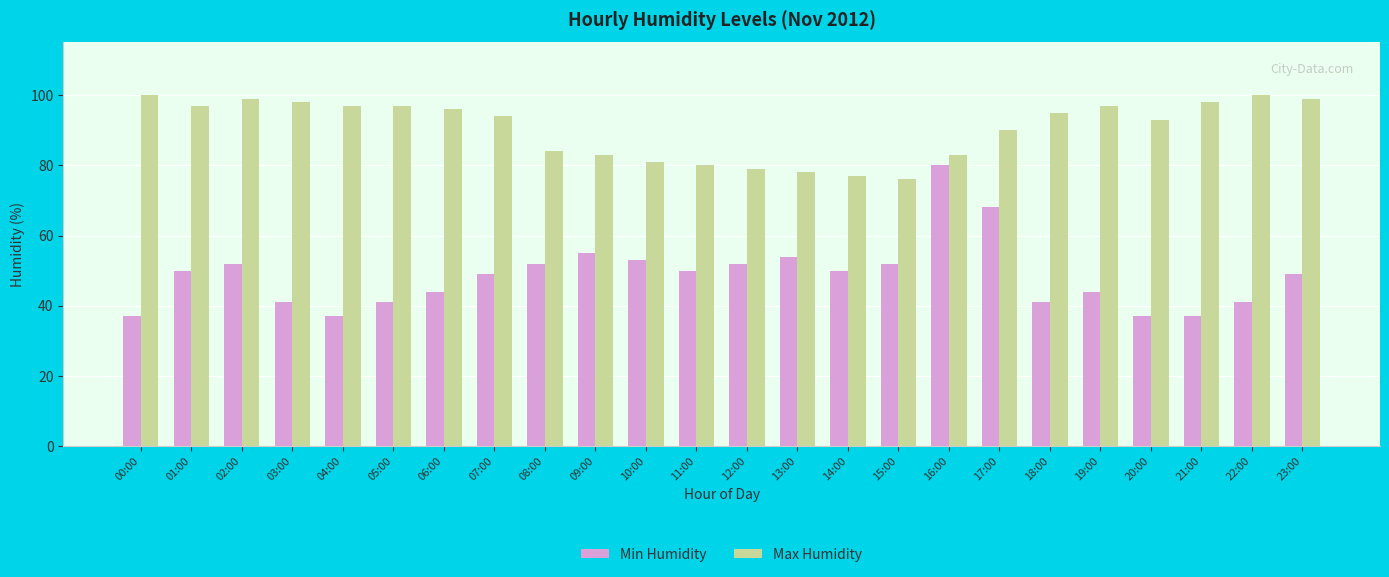

What is the difference between the highest and lowest values at 14:00?

27